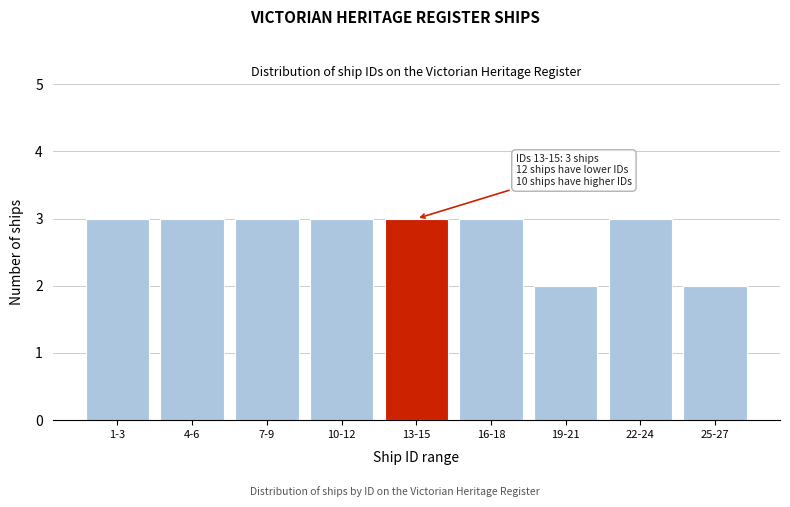

Reading left to right, transcribe all the data shown in this chart.

1-3=3	4-6=3	7-9=3	10-12=3	13-15=3	16-18=3	19-21=2	22-24=3	25-27=2